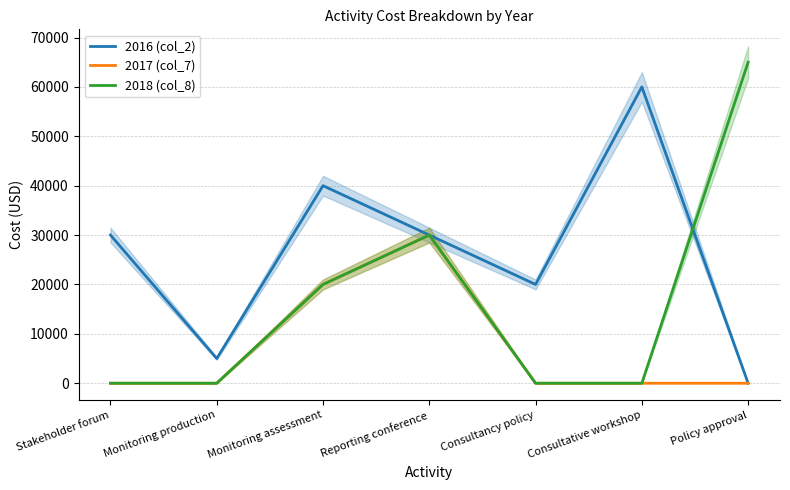

Reading right to left, extract all data points from this chart.

2016 (col_2): 0	60000	20000	30000	40000	5000	30000
2017 (col_7): 0	0	0	30000	20000	0	0
2018 (col_8): 65000	0	0	30000	20000	0	0